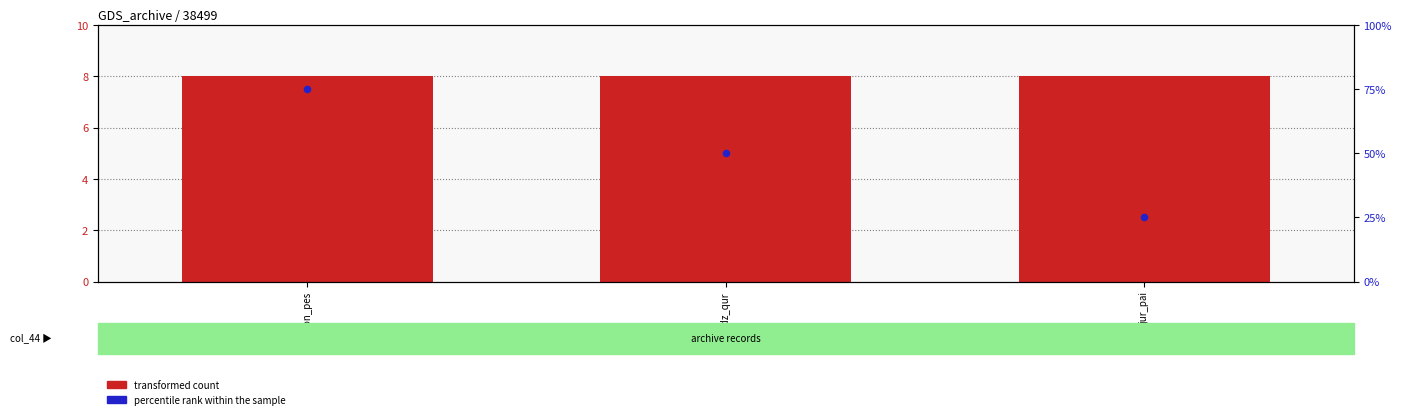

At how many categories does at least one series exceed 21?

3